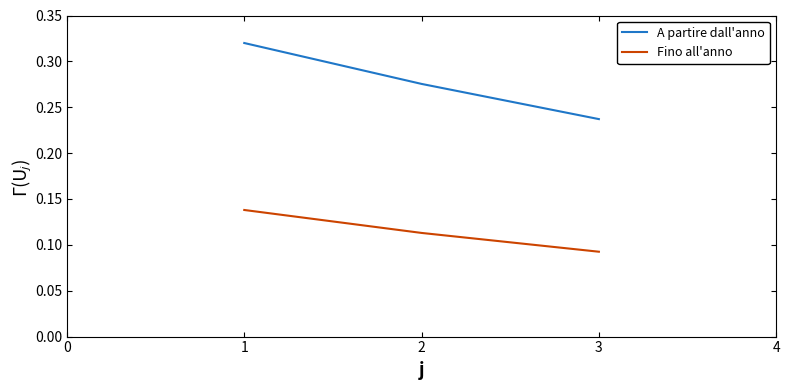

True or false: A partire dall'anno has a value of 0.4 at 2.

False